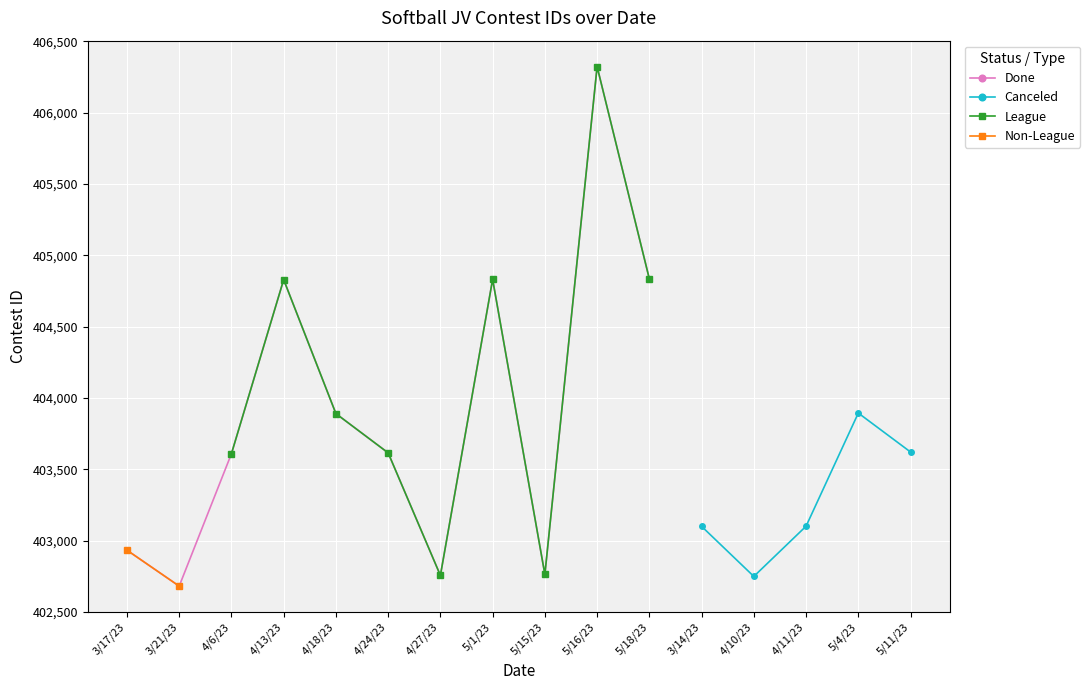

True or false: Canceled has more than 2 points higher than both neighbors.

False